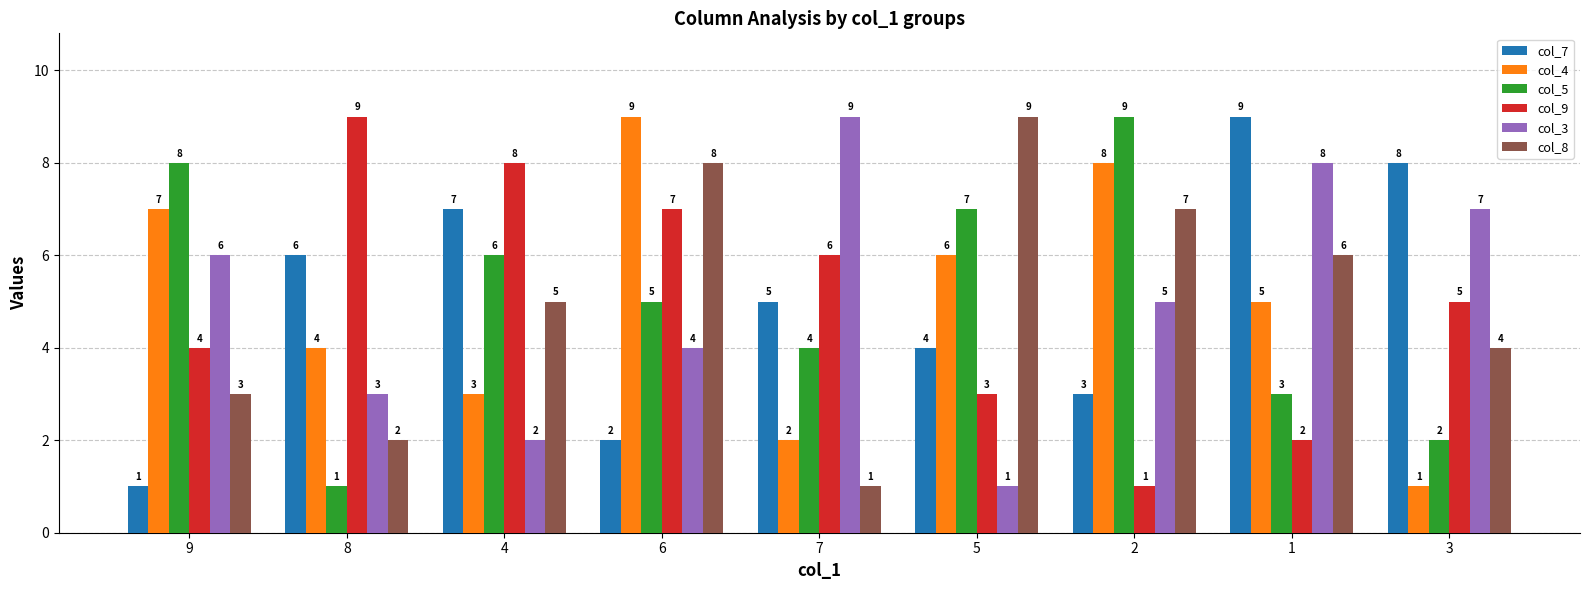

What are all the series names shown in the legend?

col_7, col_4, col_5, col_9, col_3, col_8